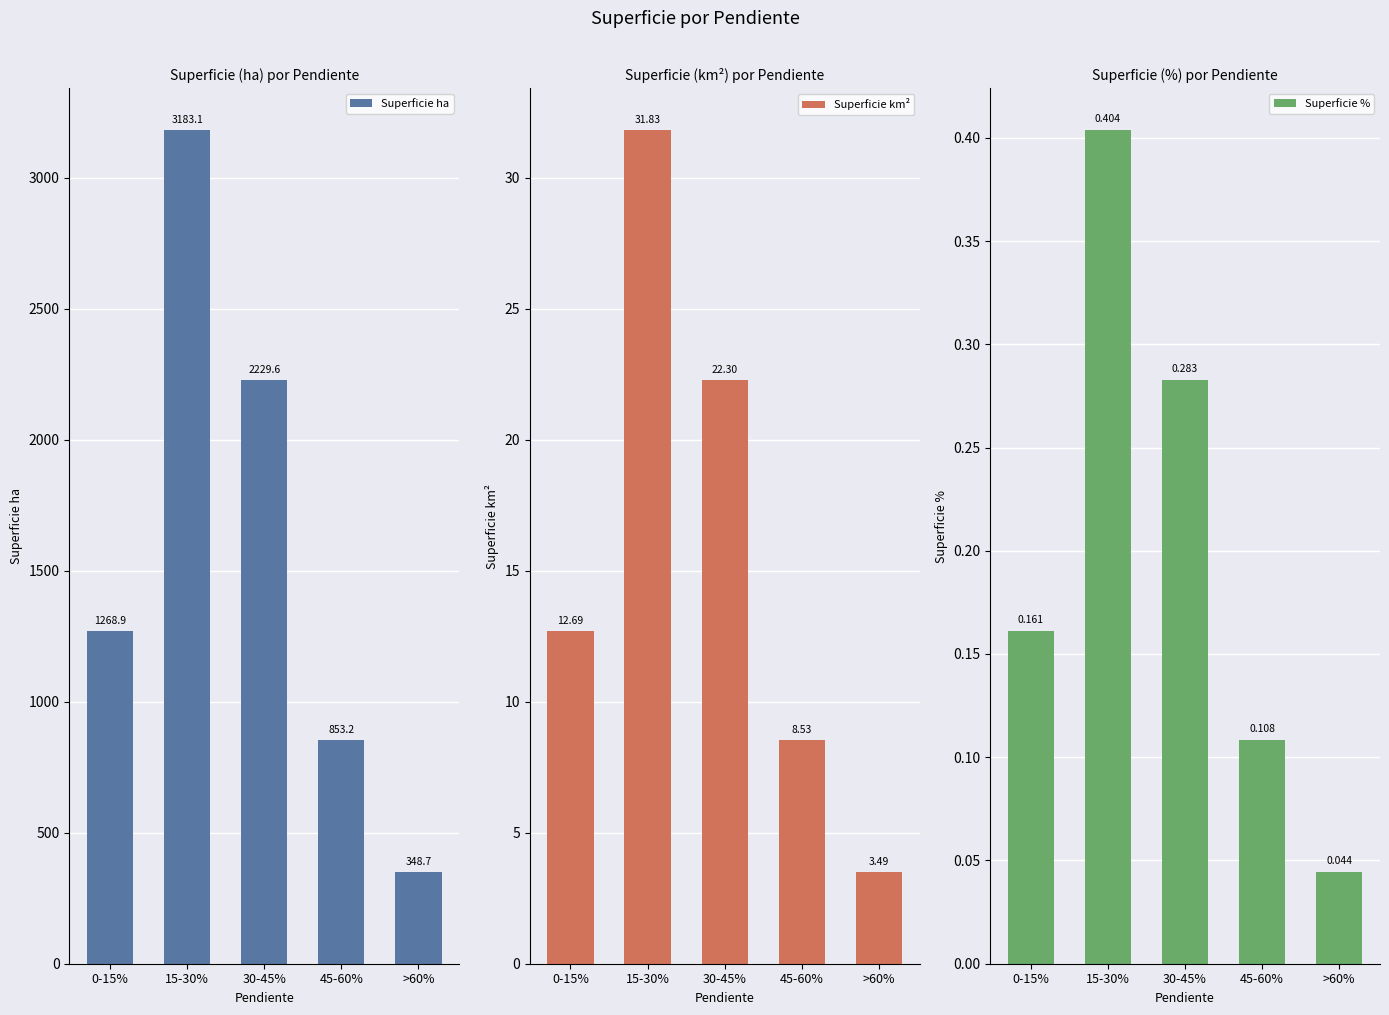

What is the highest value of the Superficie km² series?

31.8